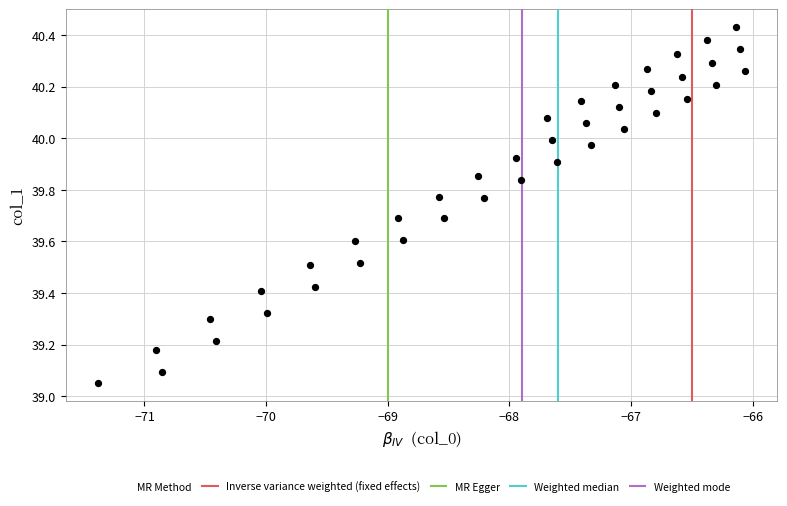

What is the range of X values (max minus min)?

5.3